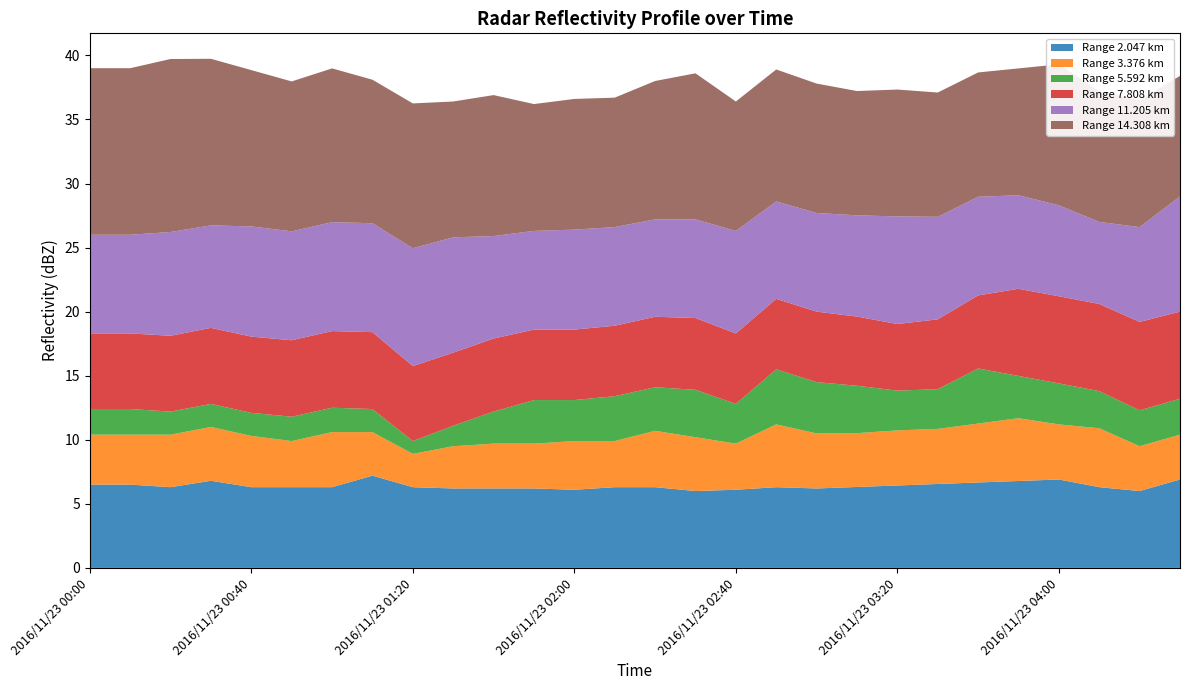

What is the maximum value for Range 2.047 km?

7.2